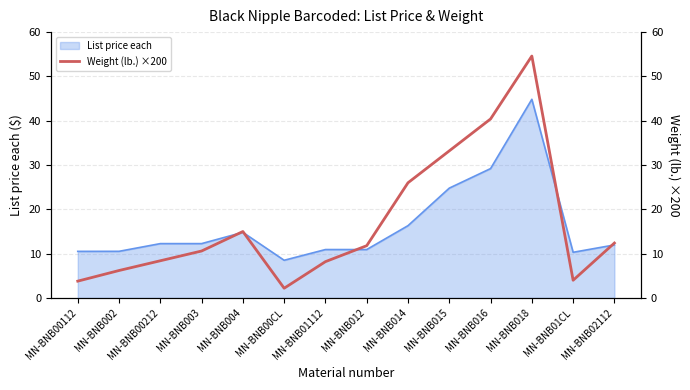

At which label is List price each closest to 26?

MN-BNB015